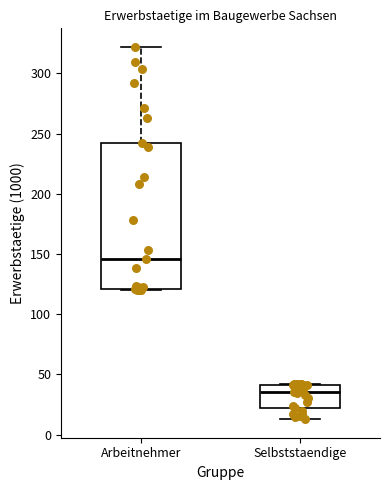

Where does the median line of the box for Arbeitnehmer sit on the y-axis? The values are not printed on the chart, so give them approximately, as read against the axis.

145